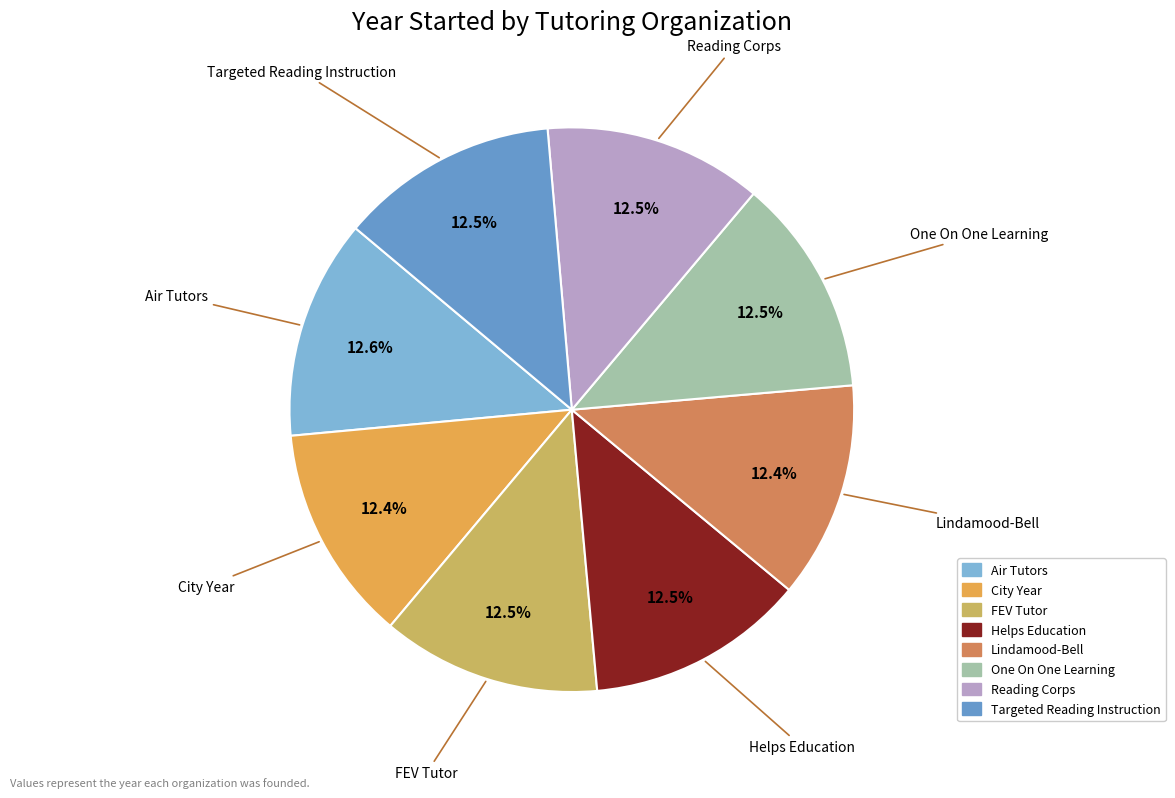

How many slices are in this pie chart?

8